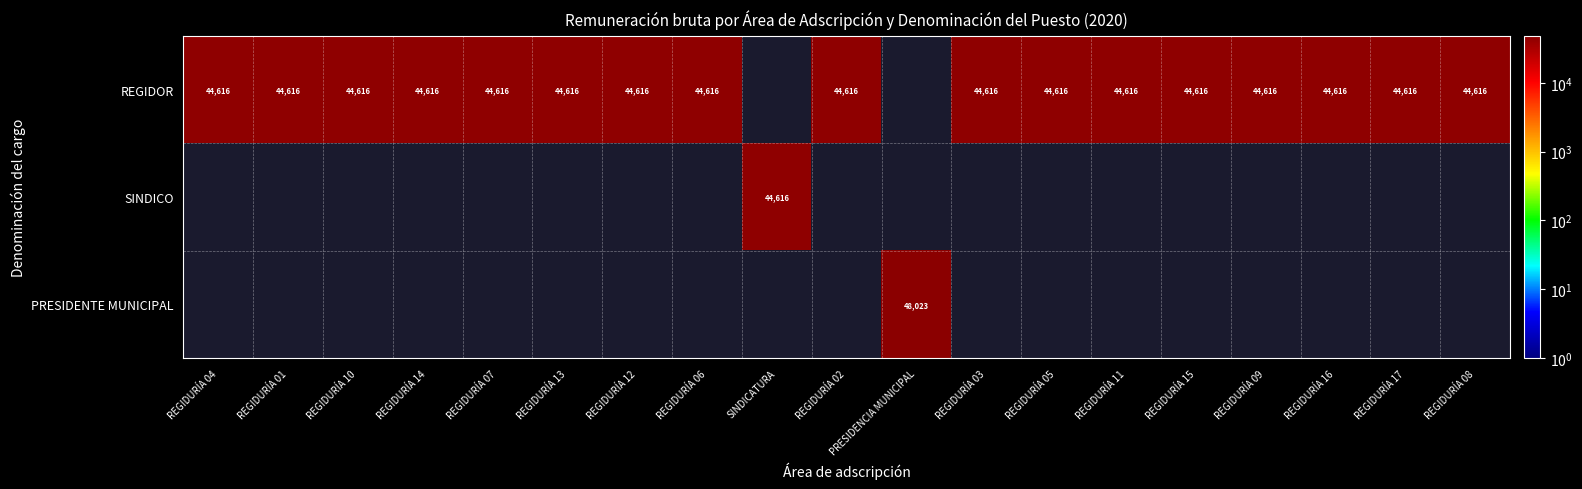

List the series in order of their overall mean, highest first.

REGIDOR, SINDICO, PRESIDENTE MUNICIPAL